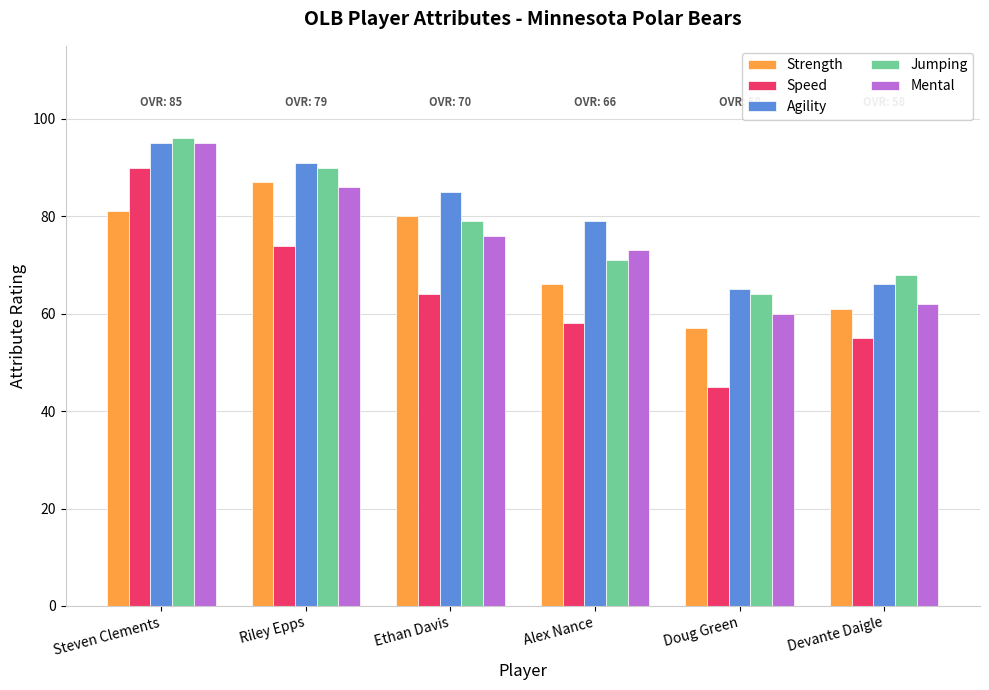

What is the sum of all Strength values?

432